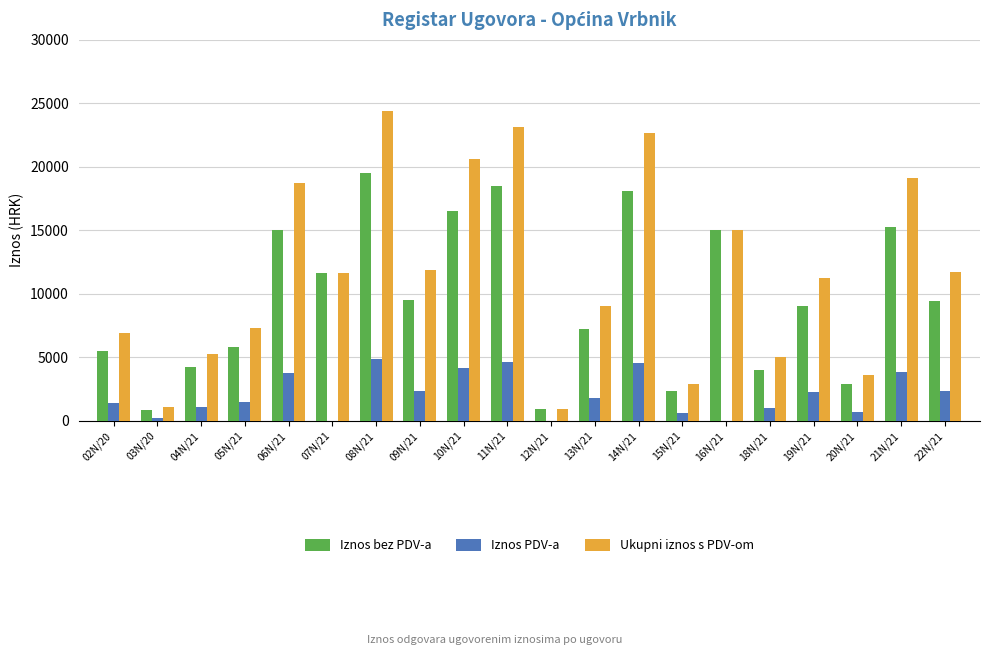

Between 19N/21 and 21N/21, which series saw the biggest shift?

Ukupni iznos s PDV-om